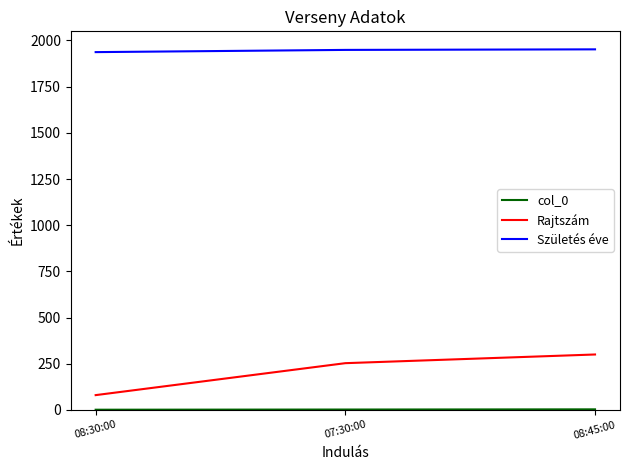

What is the highest value of the Születés éve series?

1952